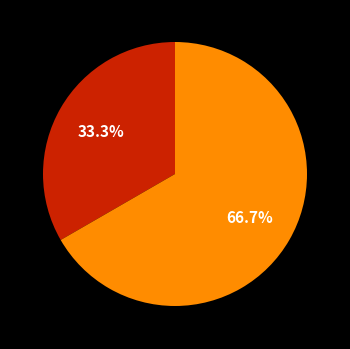

How many segments does this pie chart have?

2